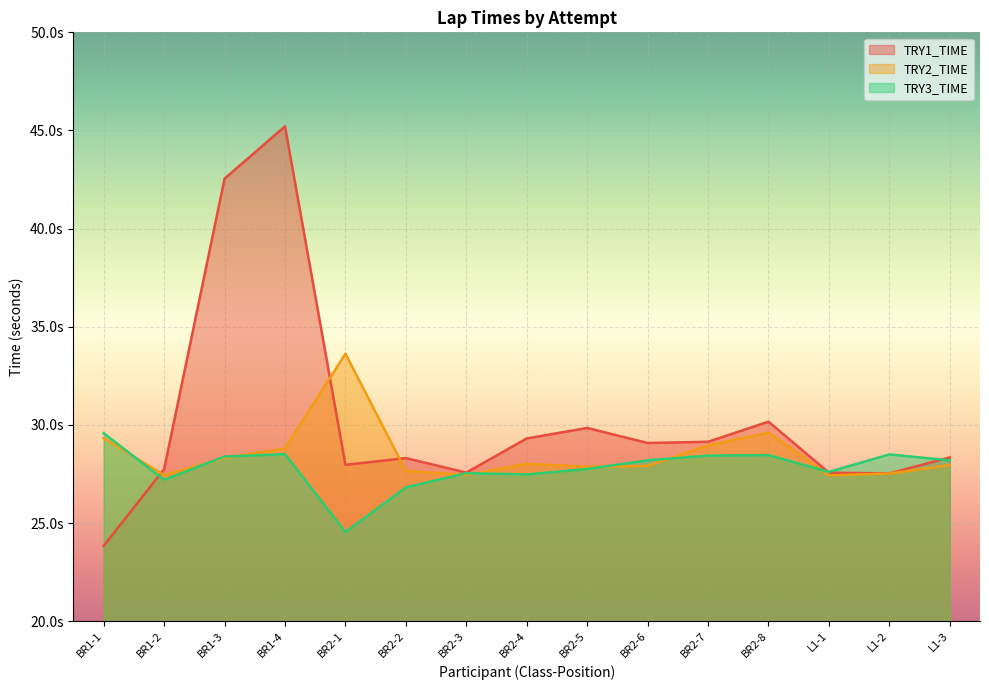

What is the value of the TRY3_TIME point at the 8th from the left?

27.5